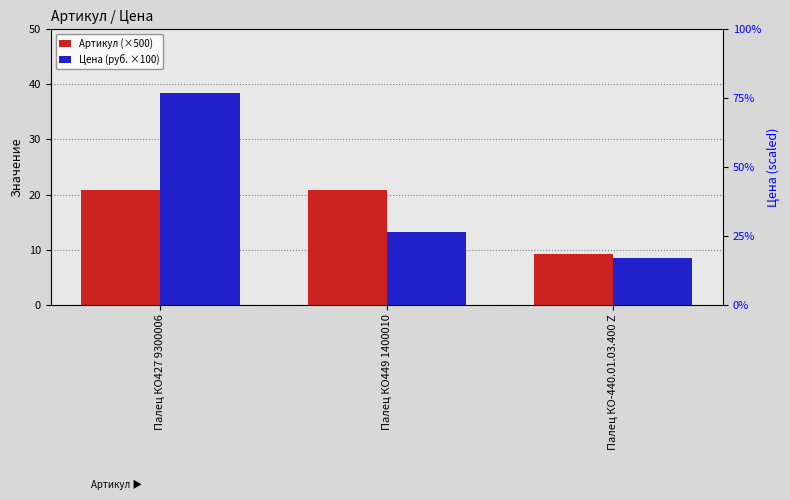

List the labels in order of Артикул (×500) value, smallest first.

Палец КО-440.01.03.400 Z, Палец КО427 9300006, Палец КО449 1400010